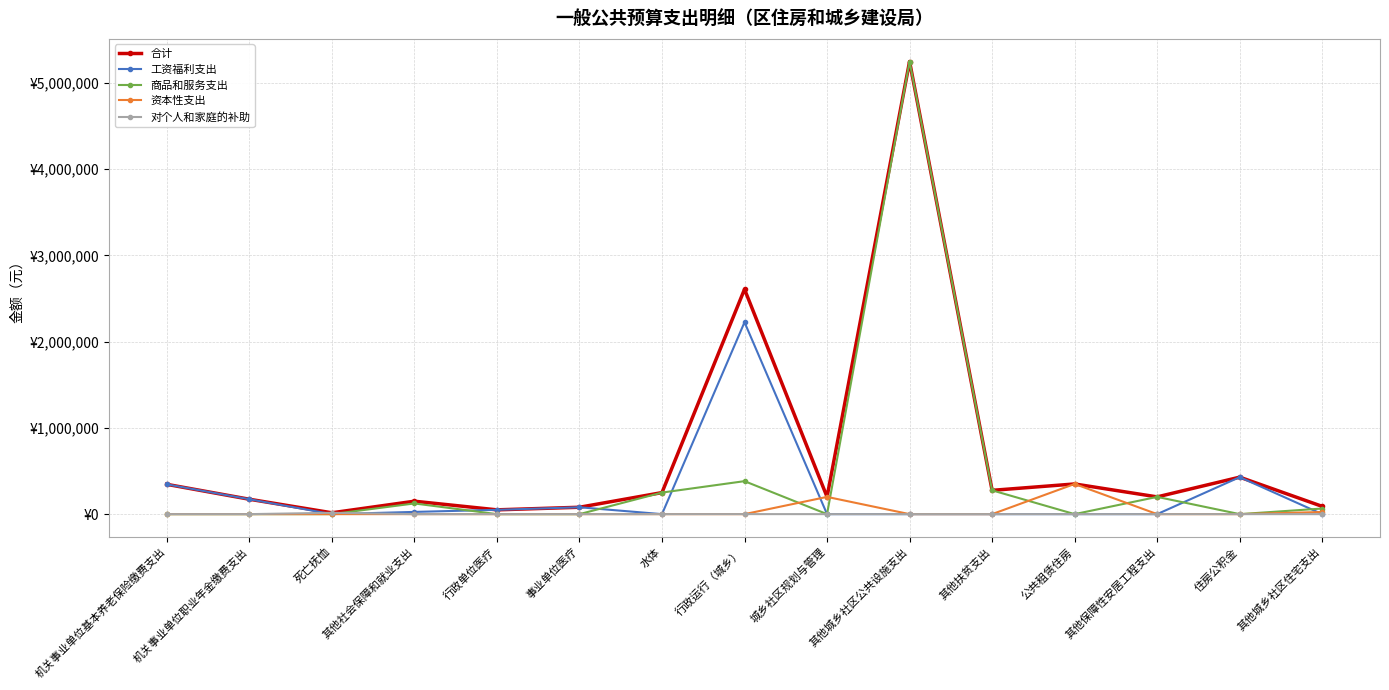

Which series changed the most between 其他扶贫支出 and 其他城乡社区住宅支出?

商品和服务支出